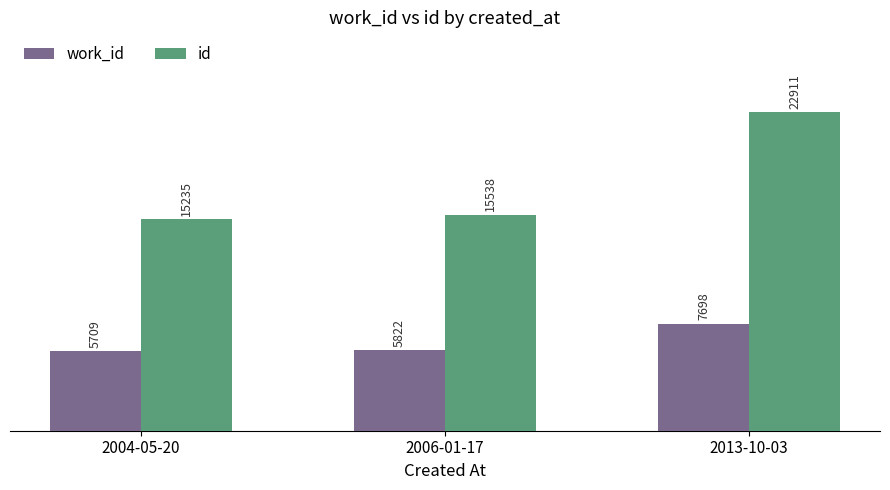

Where is id nearest to the value 19073?

2006-01-17